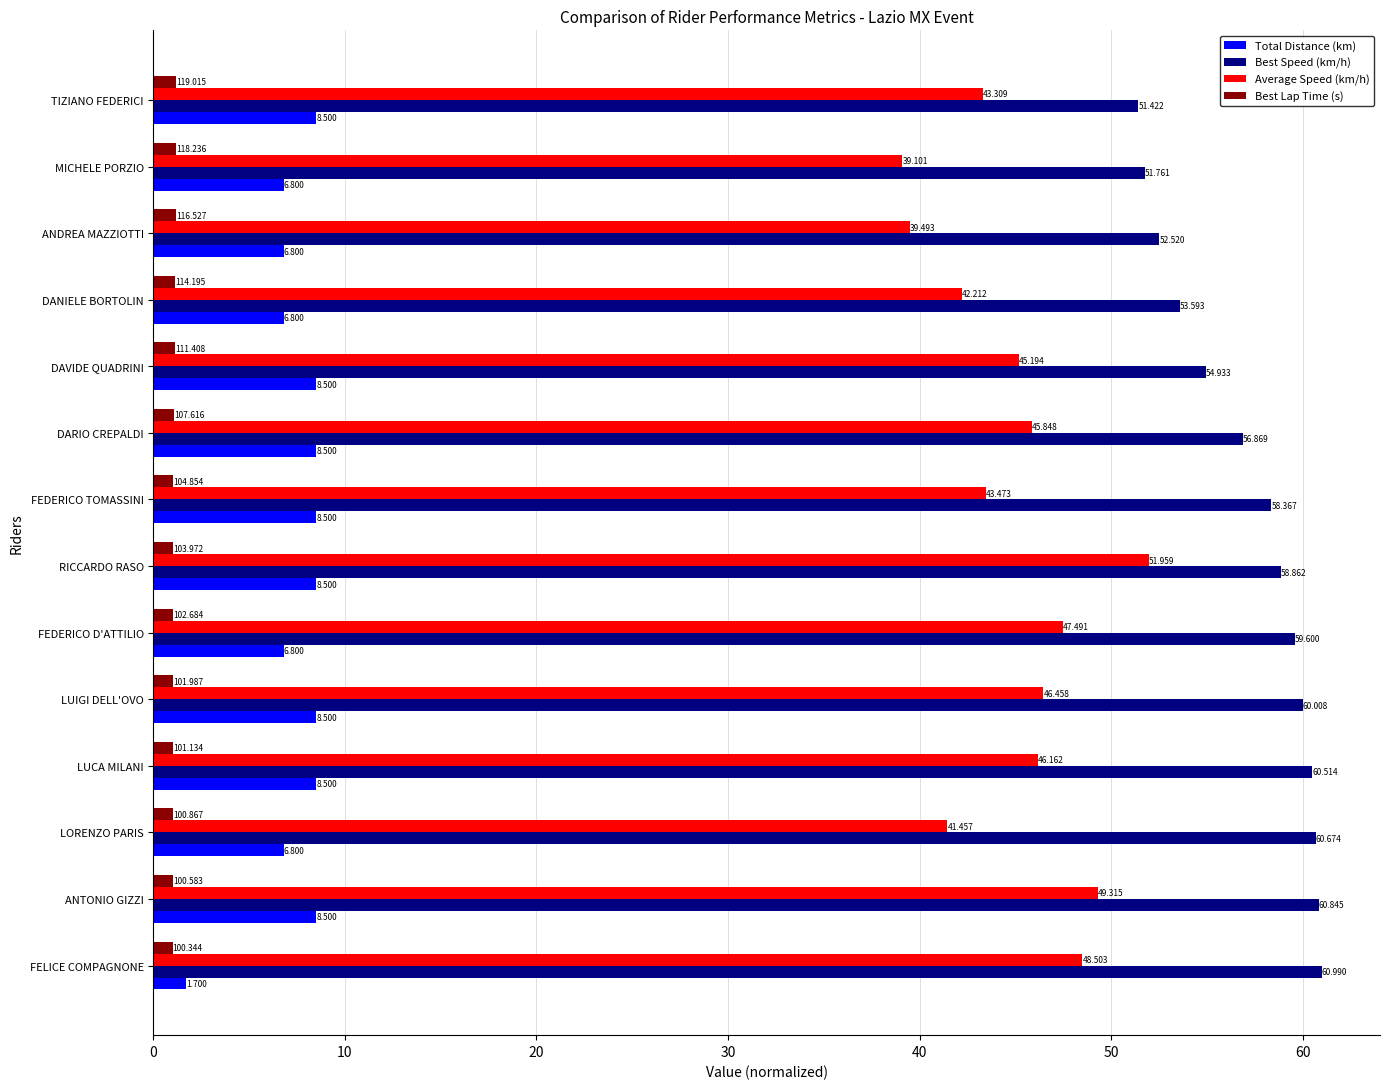

Where is Average Speed (km/h) nearest to the value 45?

DAVIDE QUADRINI